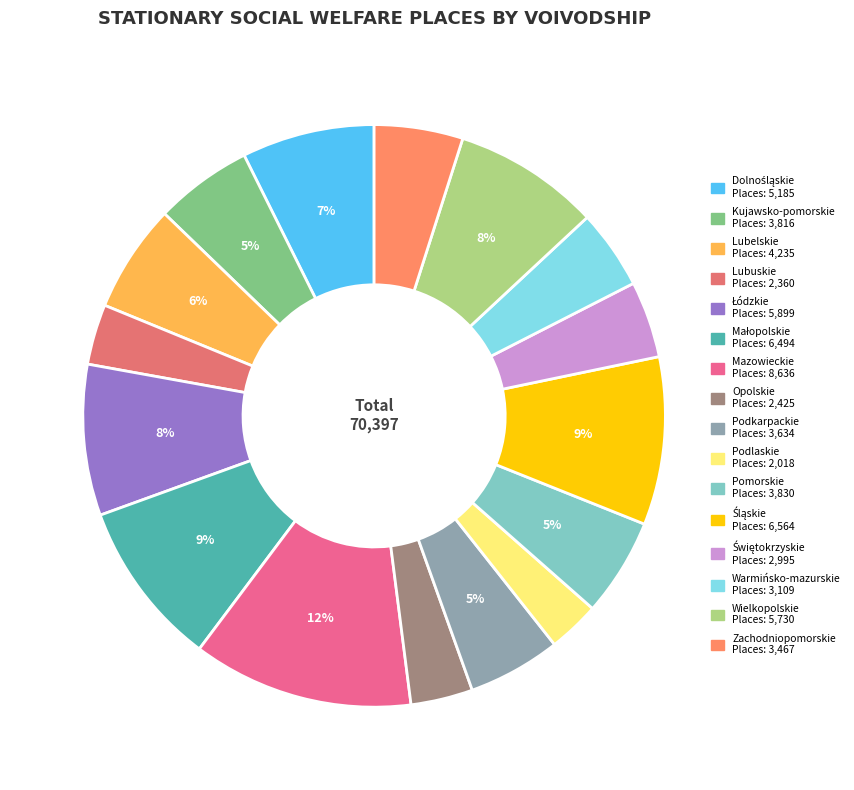

To the nearest percent, what is the difference between the Świętokrzyskie and Kujawsko-pomorskie slice percentages?

1%